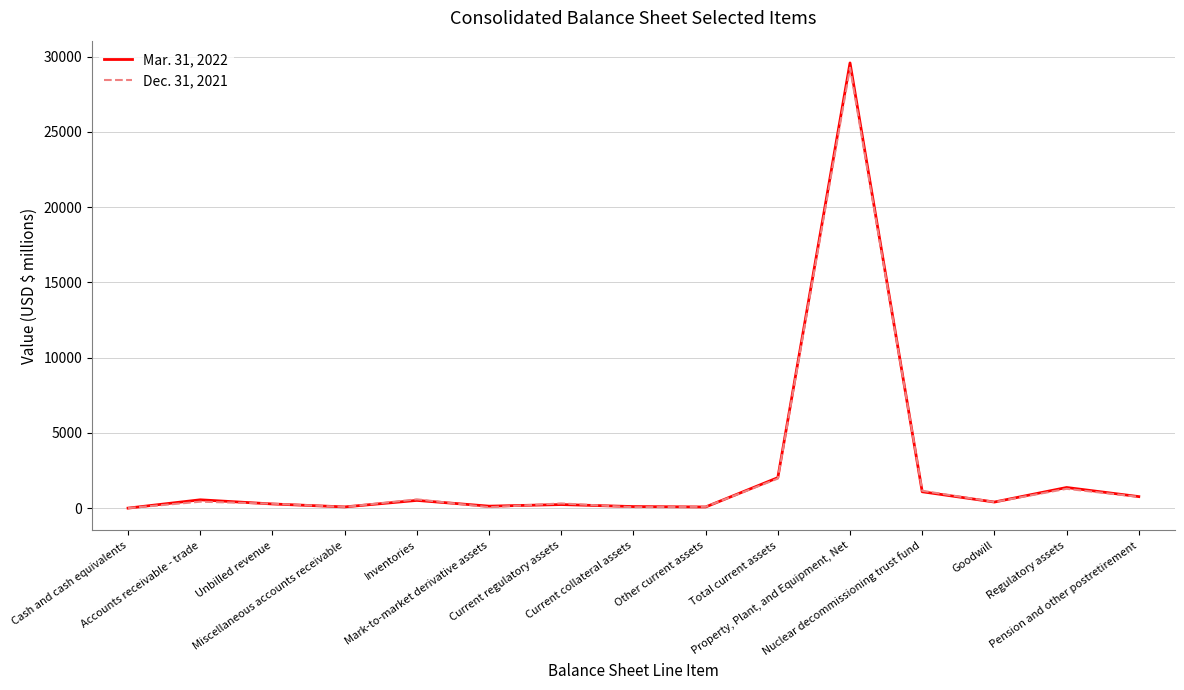

What is the average value of the Mar. 31, 2022 series?

2486